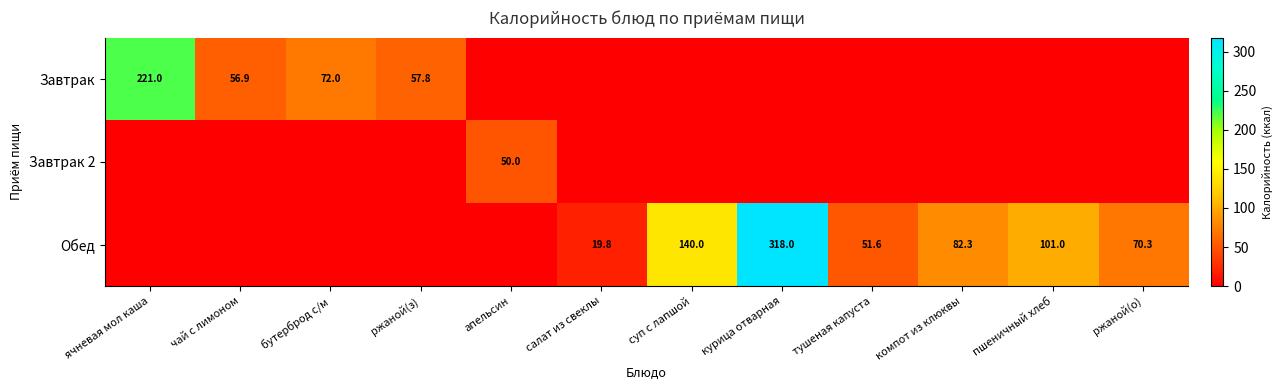

True or false: Обед has a value of 55.1 at компот из клюквы.

False